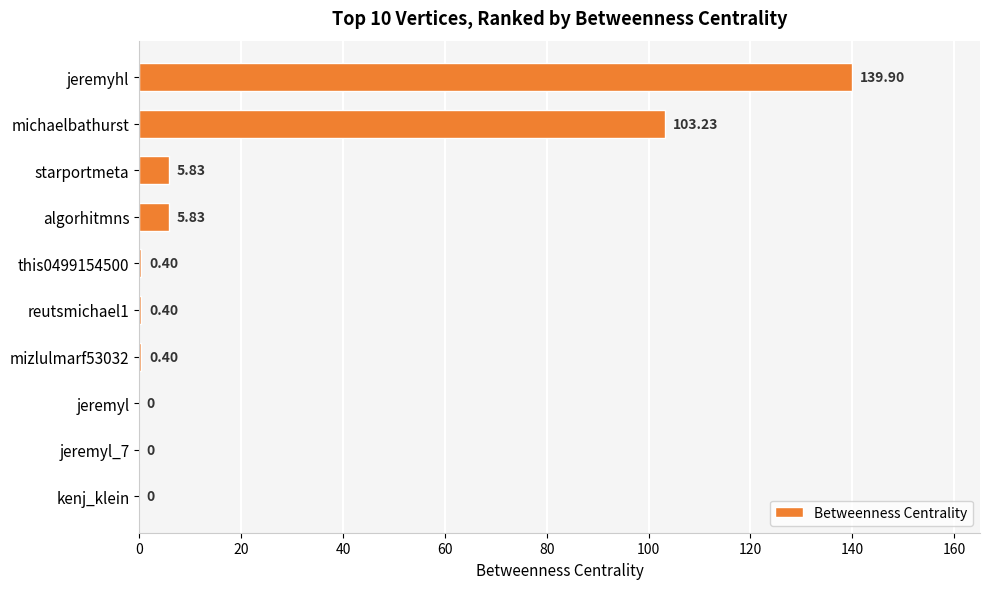

Between mizlulmarf53032 and jeremyl_7, which is larger?

mizlulmarf53032